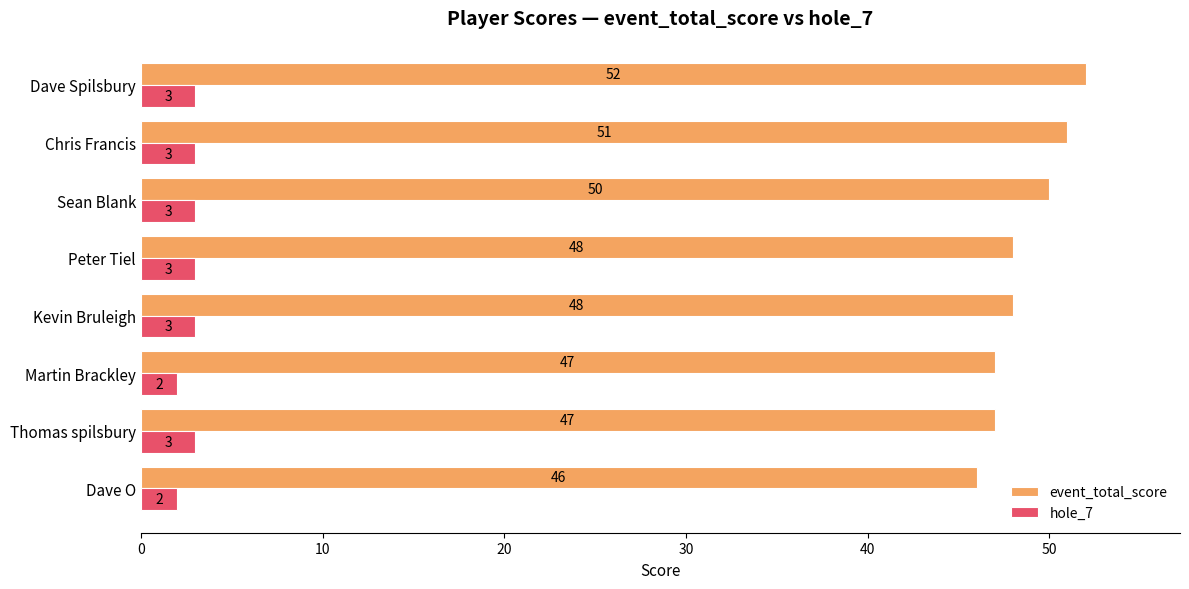

The value of event_total_score at Thomas spilsbury is 67. True or false?

False